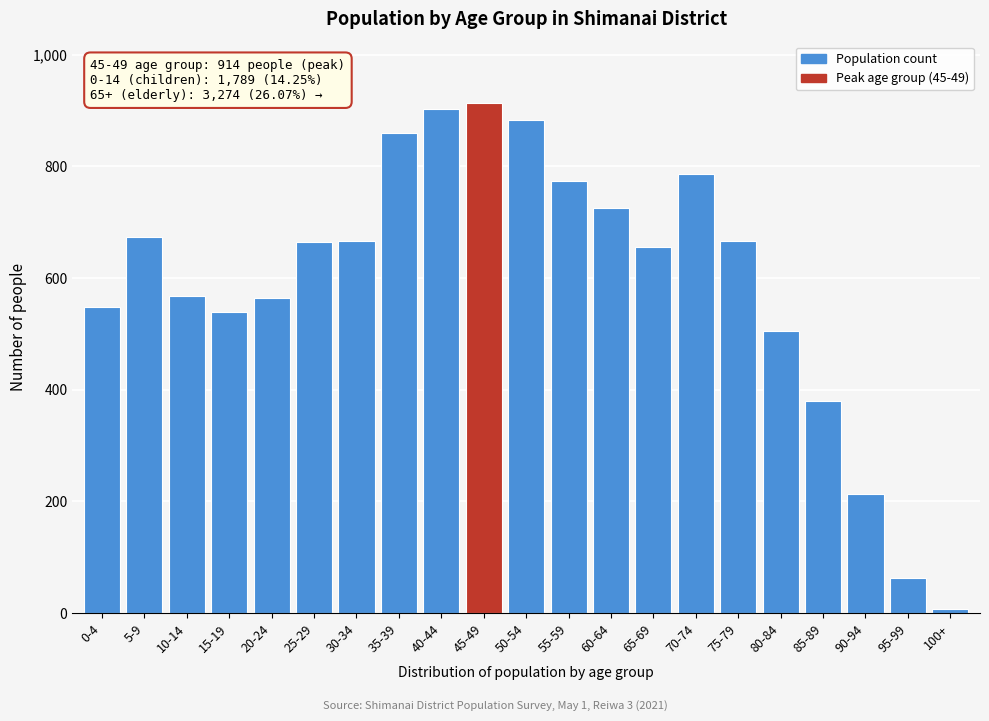

Is it true that the value at 30-34 is 667?

True